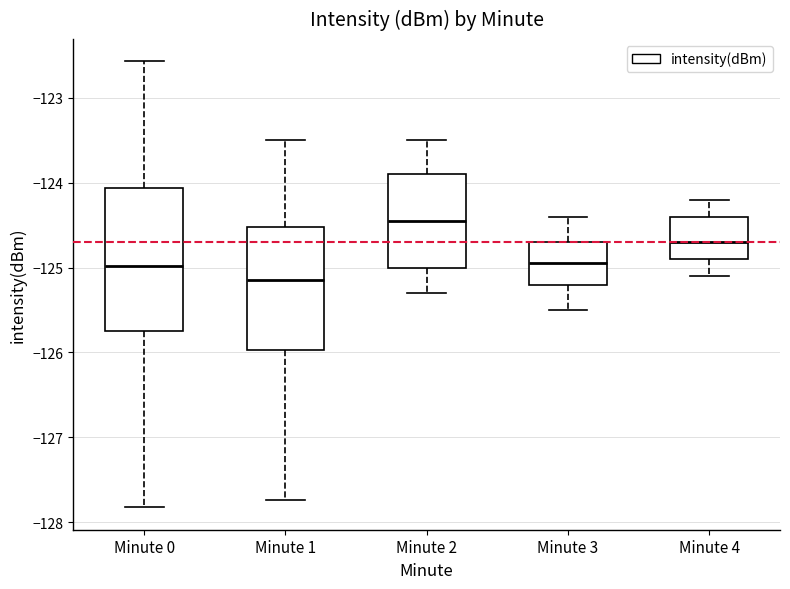

Reading left to right, read every box against the y-axis: the position of its median line, the range the box covers, and the ends of its whiskers. The values are not printed on the chart, so give them approximately, as read against the axis.

Minute 0: median -125.0, box -125.8 to -124.1, whiskers -127.8 to -122.6
Minute 1: median -125.1, box -126.0 to -124.5, whiskers -127.7 to -123.5
Minute 2: median -124.4, box -125.0 to -123.9, whiskers -125.3 to -123.5
Minute 3: median -124.9, box -125.2 to -124.7, whiskers -125.5 to -124.4
Minute 4: median -124.7, box -124.9 to -124.4, whiskers -125.1 to -124.2